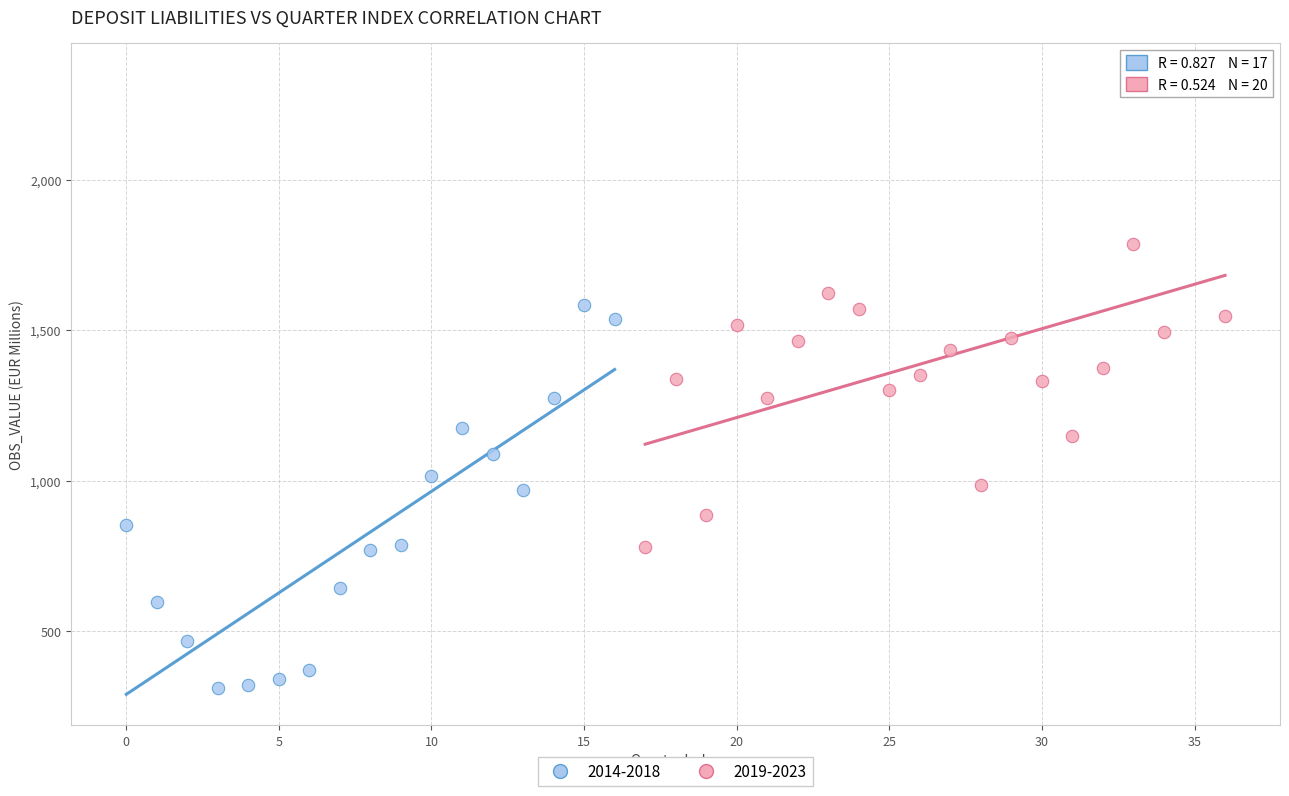

Which series contains the highest Y value?

2019-2023